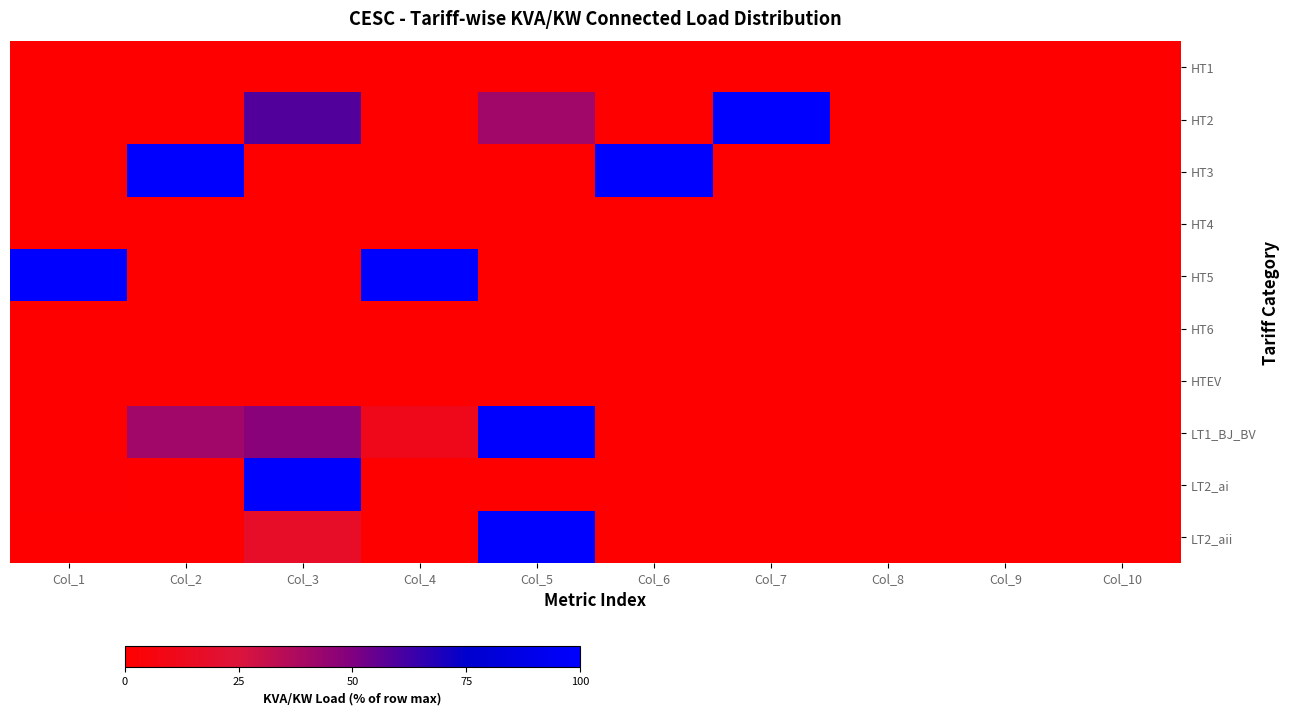

What is the difference between the highest and lowest values at Col_3?

100.0